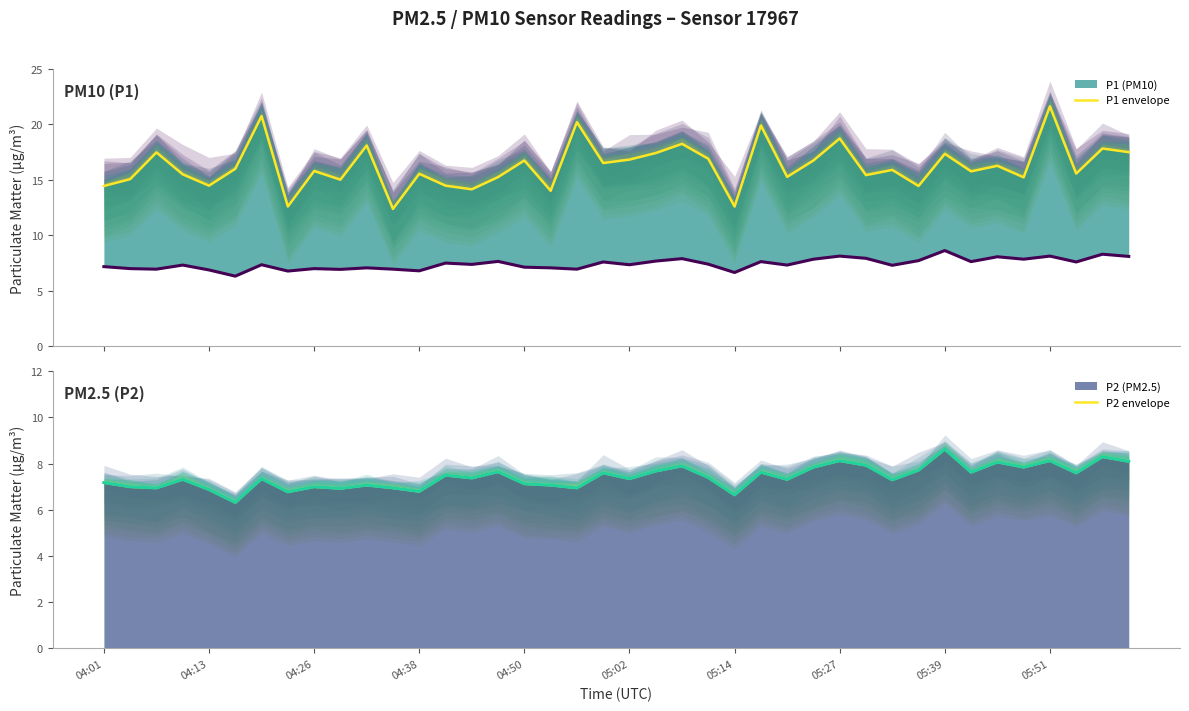

Reading left to right, extract all data points from this chart.

P1 envelope: 14.4	15.1	17.5	15.5	14.5	16.0	20.8	12.6	15.8	15.0	18.1	12.4	15.6	14.5	14.2	15.2	16.8	14.0	20.2	16.5	16.8	17.4	18.2	16.9	12.6	19.9	15.3	16.8	18.7	15.4	15.9	14.4	17.4	15.8	16.3	15.2	21.6	15.6	17.8	17.5
P2 envelope: 7.2	7.0	7.0	7.3	6.9	6.3	7.3	6.8	7.0	6.9	7.1	7.0	6.8	7.5	7.4	7.7	7.1	7.1	7.0	7.6	7.3	7.7	7.9	7.4	6.7	7.6	7.3	7.8	8.1	7.9	7.3	7.7	8.6	7.6	8.1	7.8	8.1	7.6	8.3	8.1